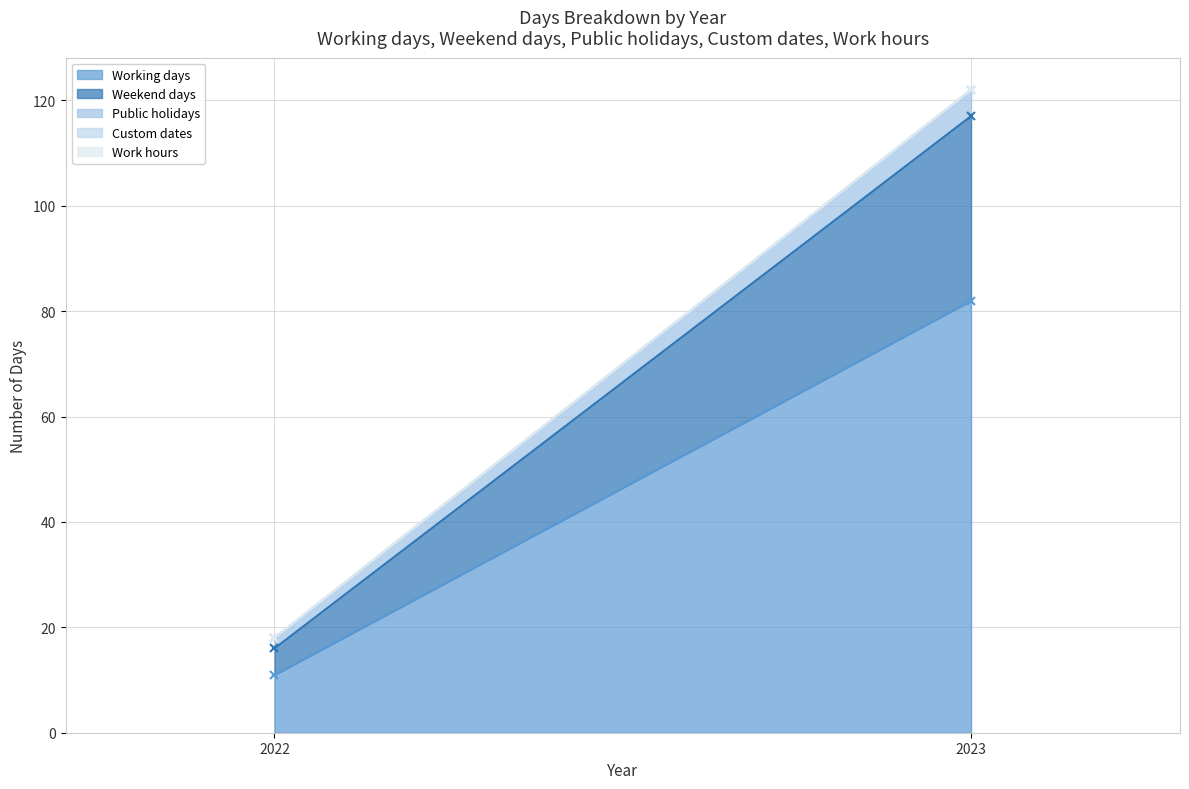

Which has a higher value, 2023 or 2022?

2023